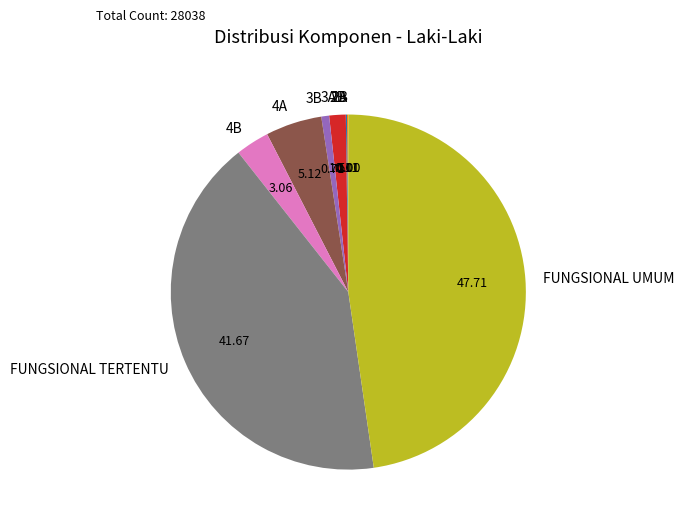

Which has a higher value, FUNGSIONAL UMUM or 3A?

FUNGSIONAL UMUM